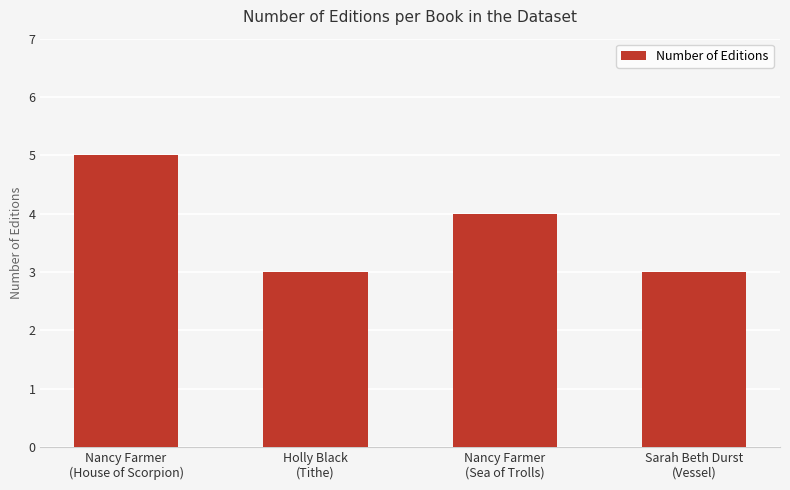

What is the value of the 1st bar from the left?

5